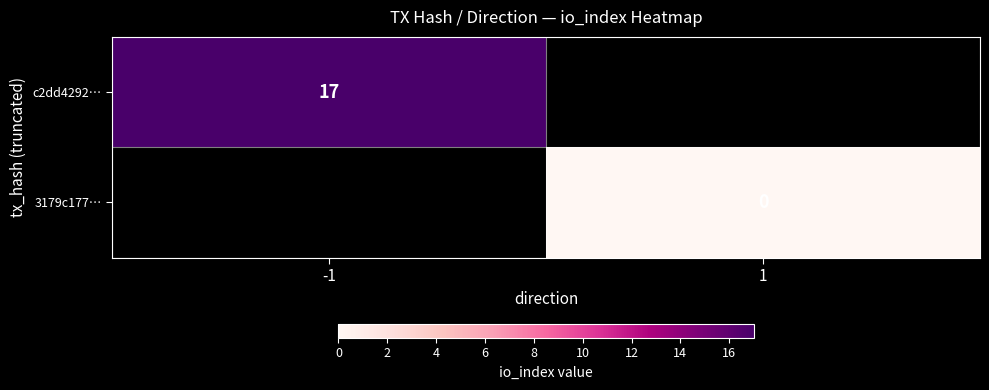

The value of c2dd4292… at -1 is 24. True or false?

False